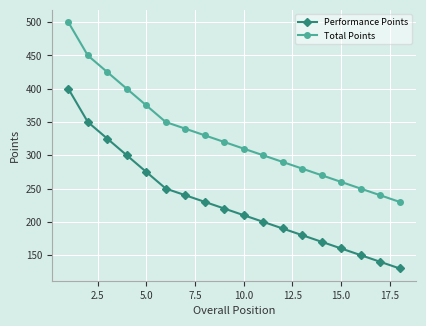

List the series in order of their overall mean, lowest first.

Performance Points, Total Points